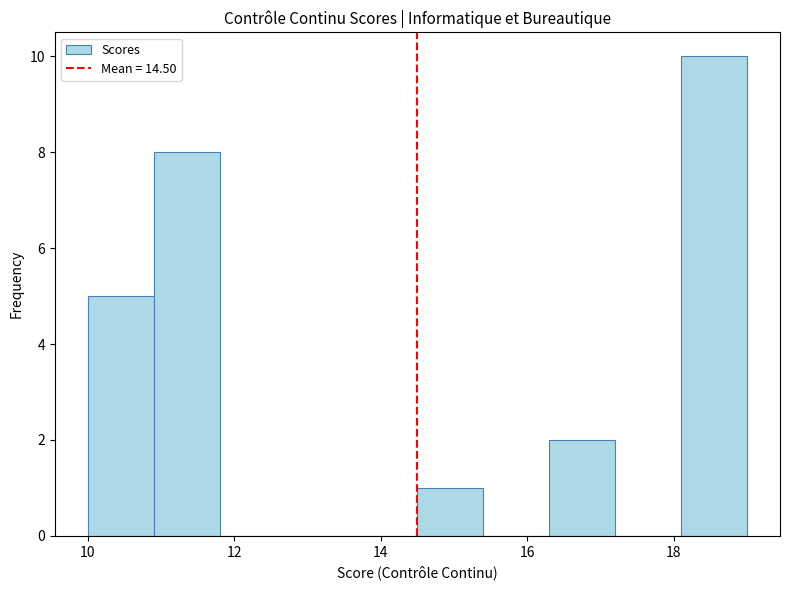

Over which range of the x-axis is the bar tallest?

18.1 to 19.0